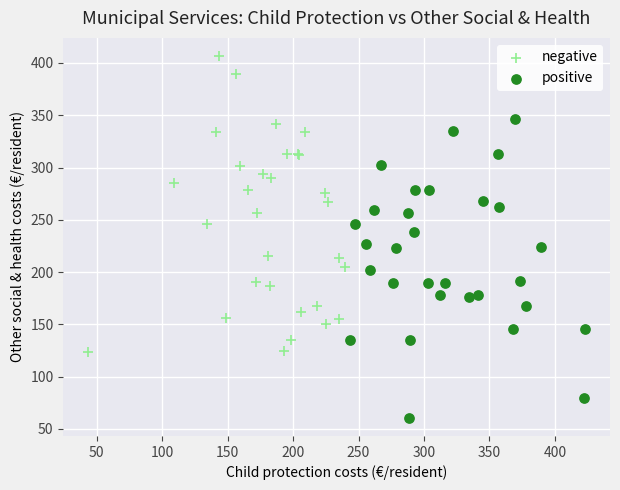

Which series contains the lowest Y value?

positive